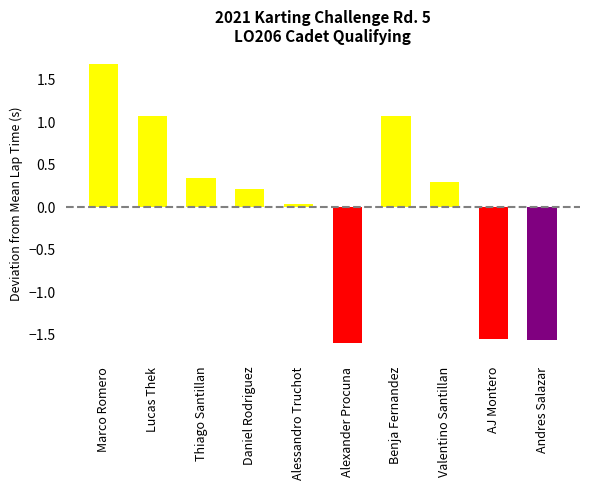

What position from the left is Alexander Procuna?

6